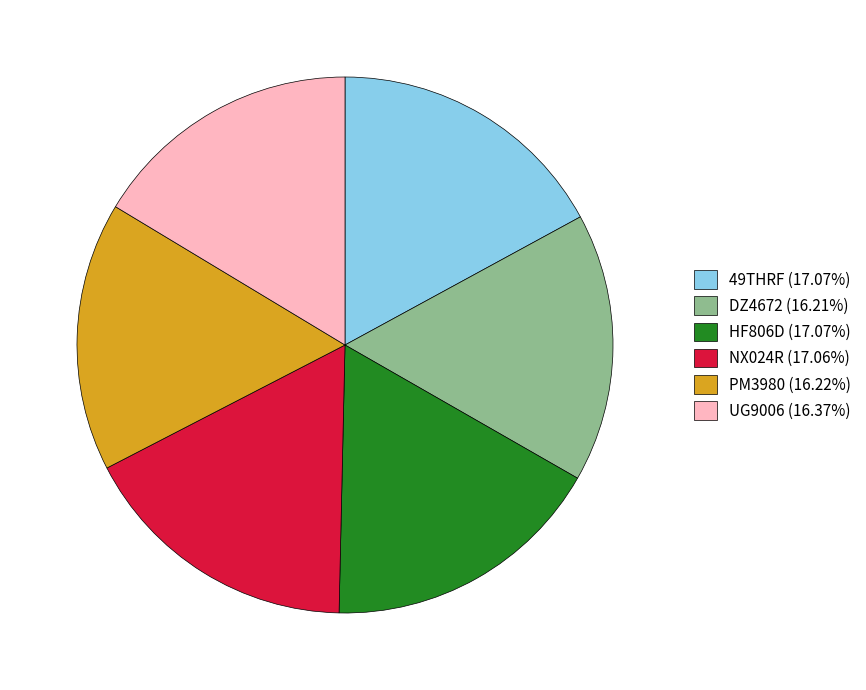

Approximately how many times larger is the value at PM3980 (16.22%) compared to 49THRF (17.07%)?

1.0